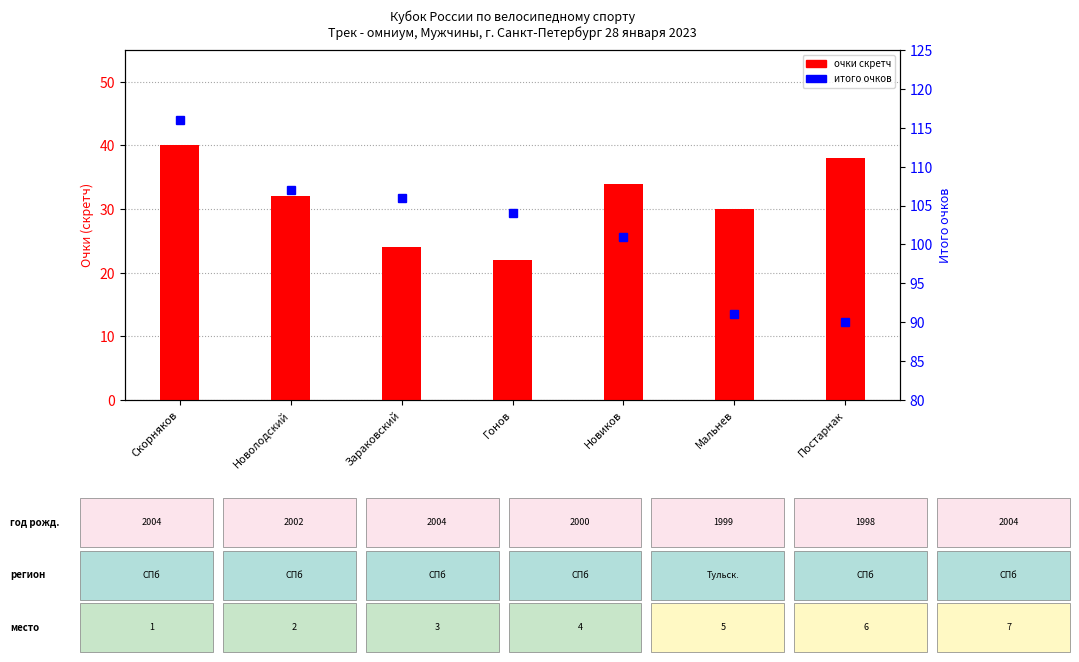

At Скорняков, list the series in order from largest to smallest.

Итого очков, скретч